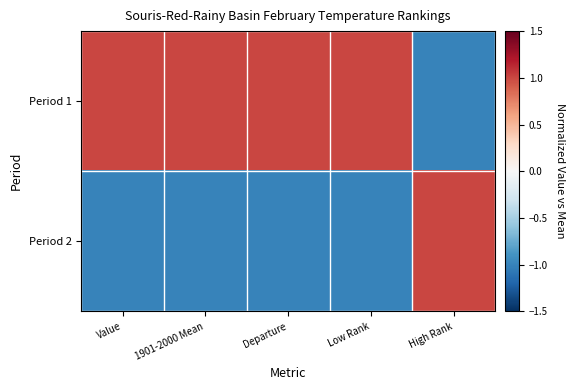

Rank the series by their average value, from highest to lowest.

Period 1, Period 2